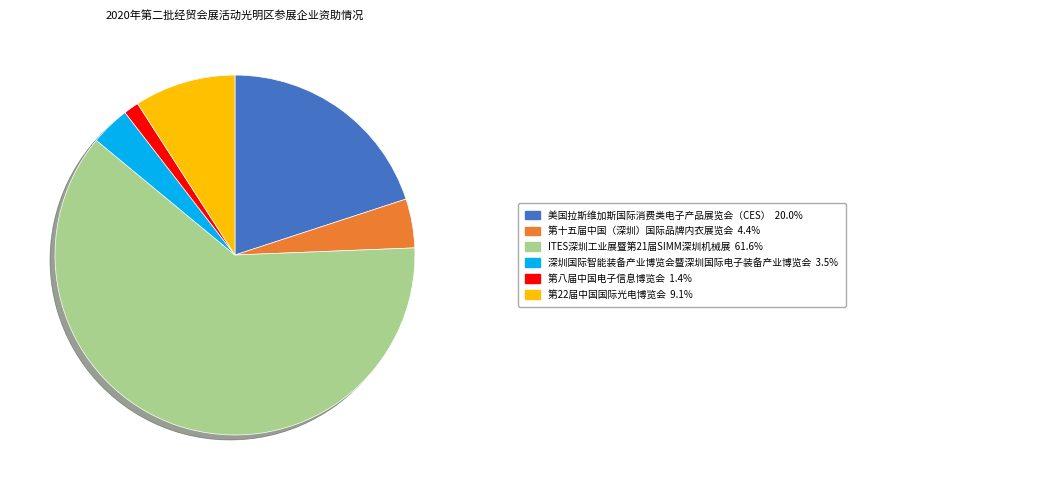

Is there any slice that represents more than half of the pie?

Yes